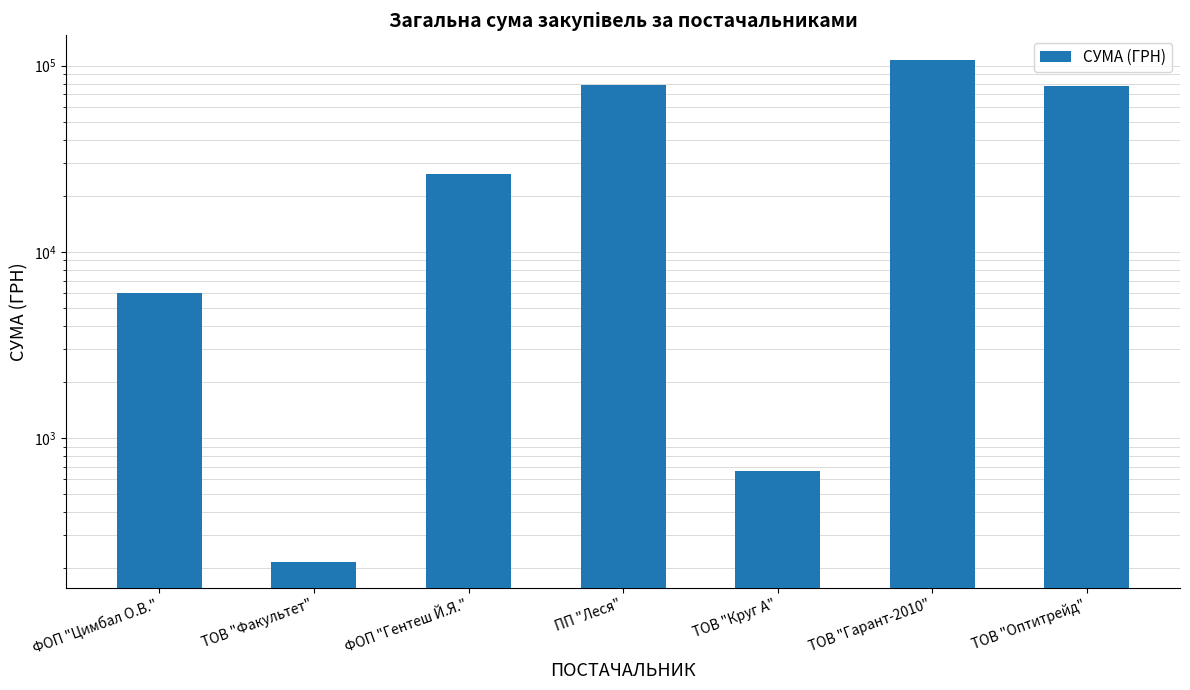

What is the ratio of the value at ТОВ "Гарант-2010" to the value at ТОВ "Оптитрейд"?

1.4